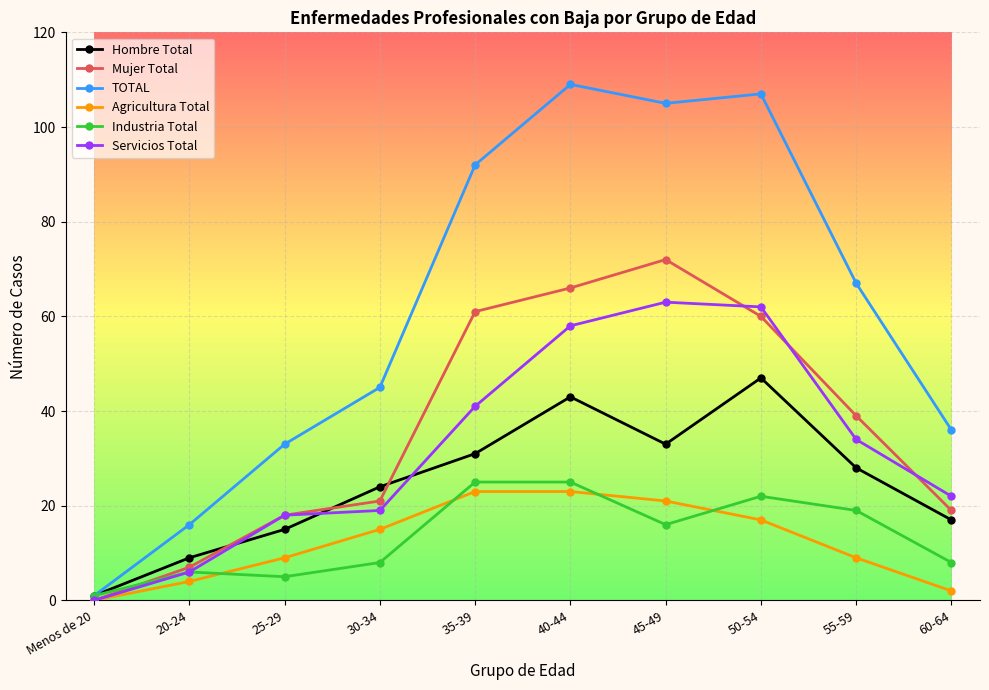

True or false: Industria Total has more than 1 interior local peaks.

True